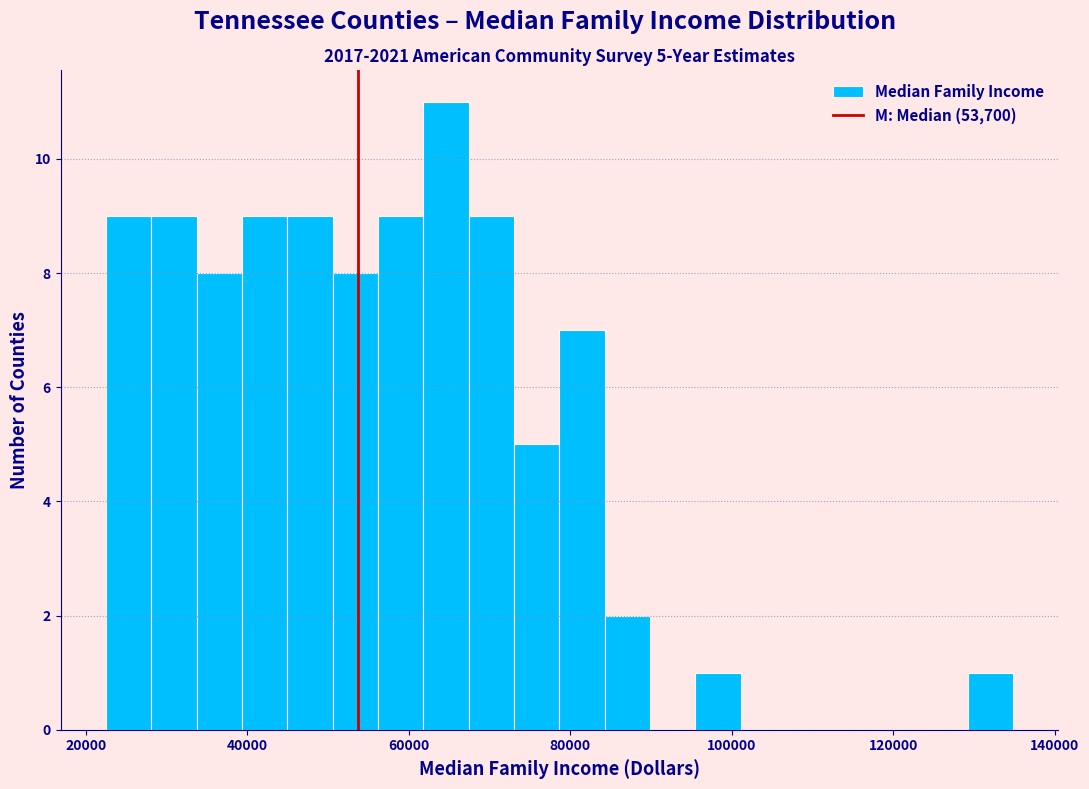

Read against the x-axis, roughly where is the centre of the tallest bar?

64000